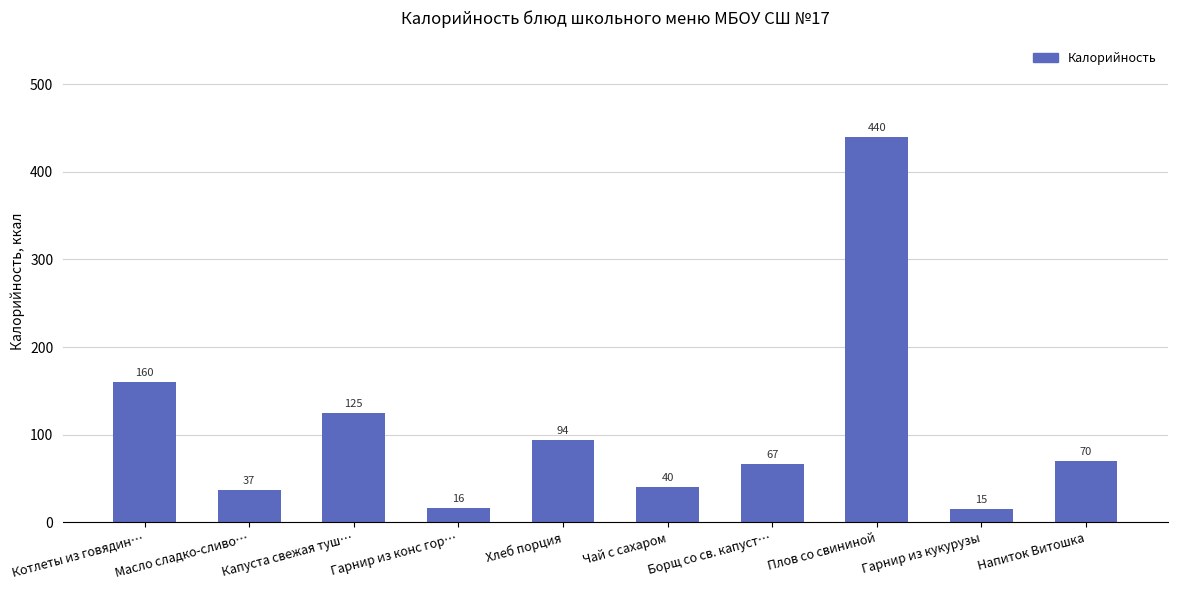

Approximately how many times larger is the value at Гарнир из кукурузы compared to Гарнир из конс гор…?

0.9